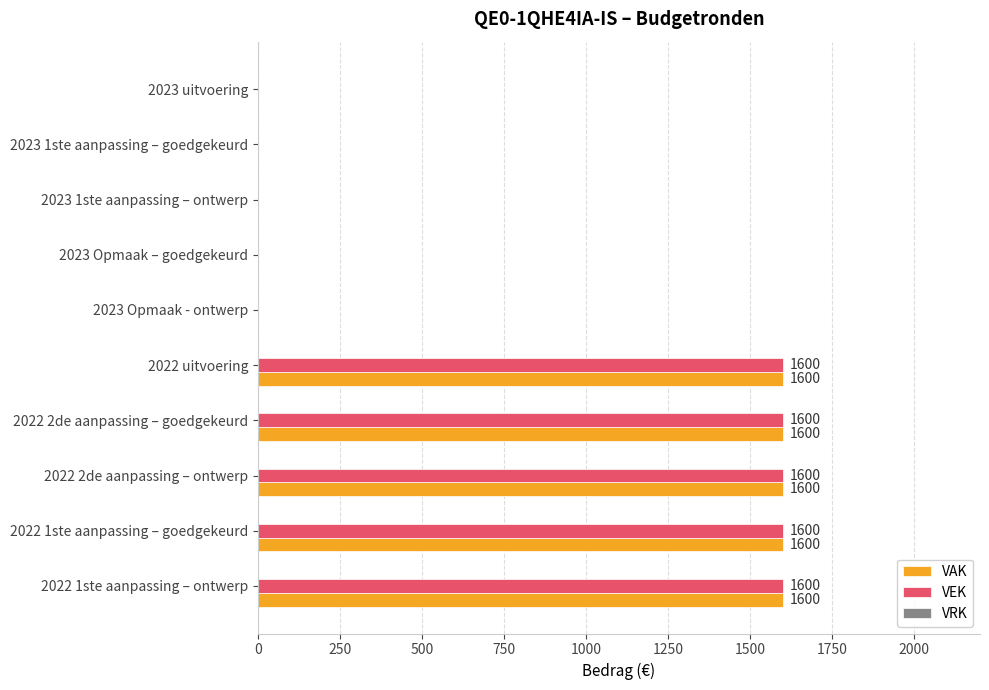

What is the sum of all VEK values?

8000